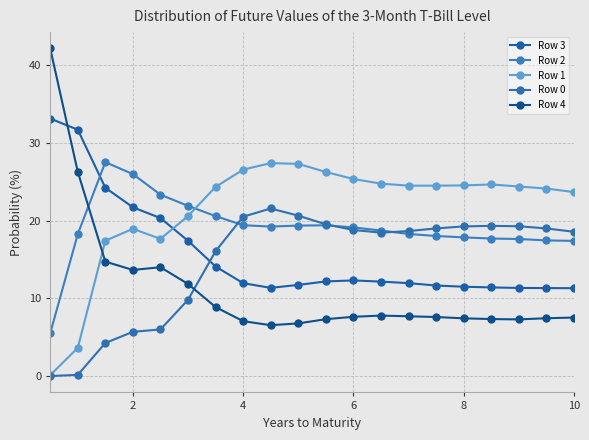

How many distinct data groups are displayed?

5